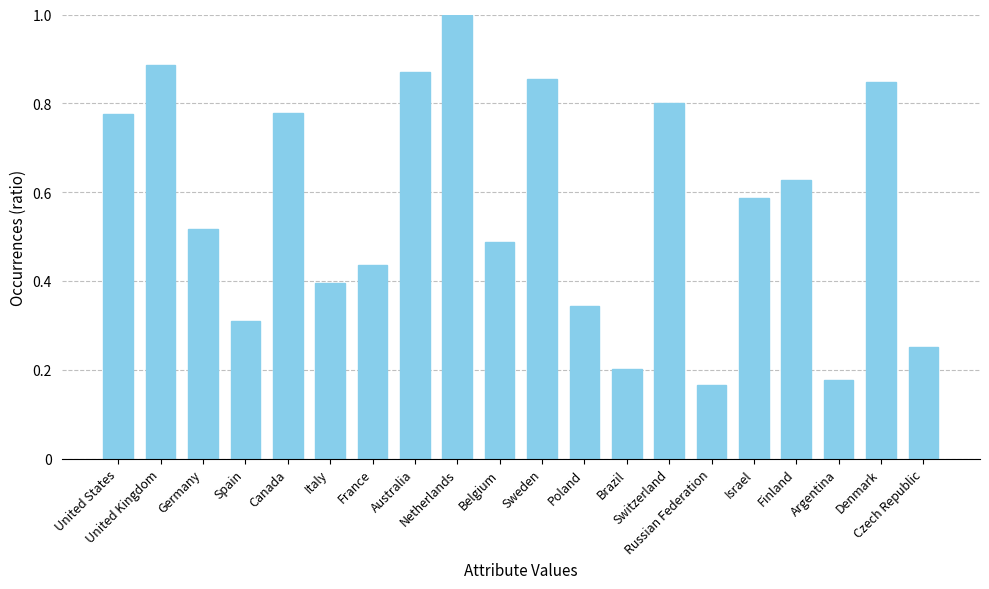

What is the difference between the second highest and minimum values?

0.7